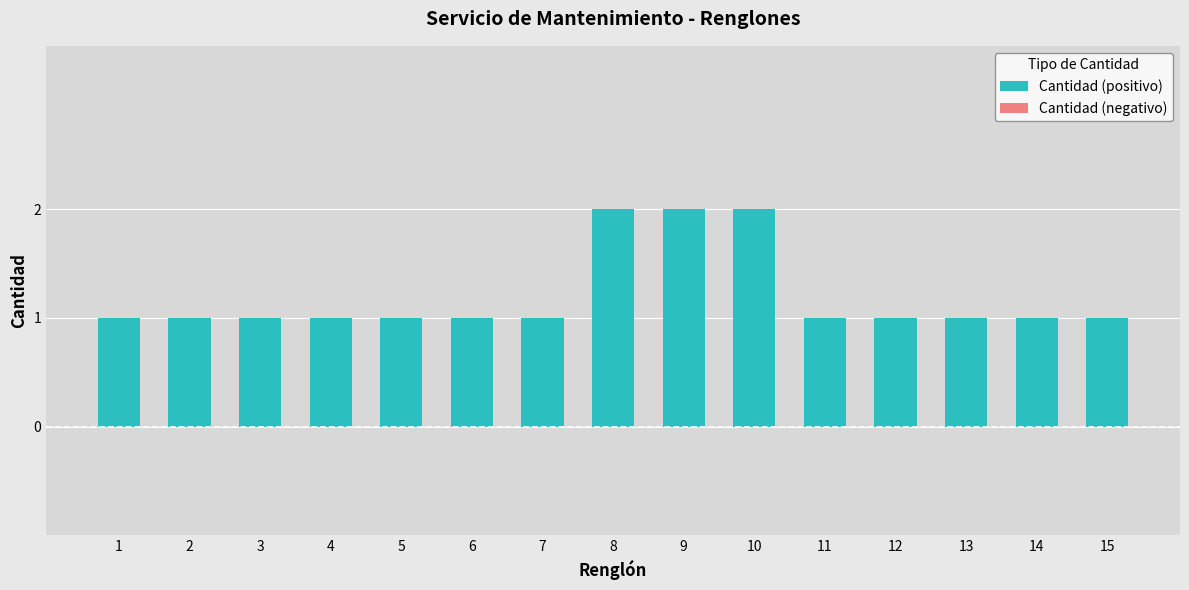

The chart shows a value of 3 at 9. True or false?

False